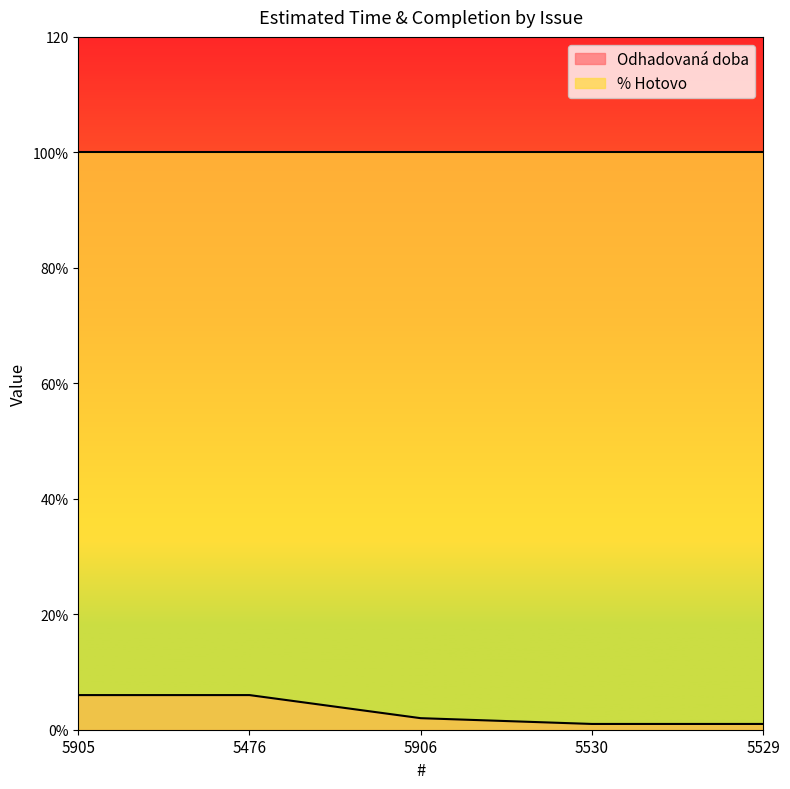

Does the chart have visible grid lines?

No